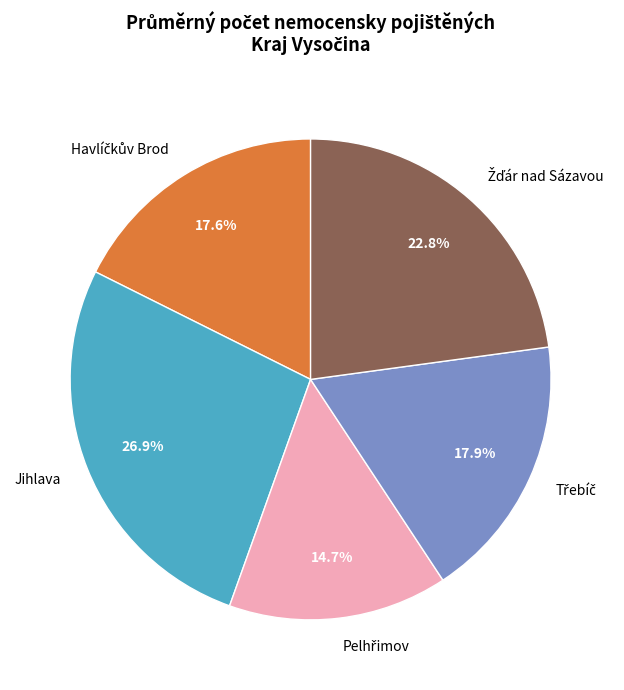

What is the largest slice in the pie chart?

Jihlava